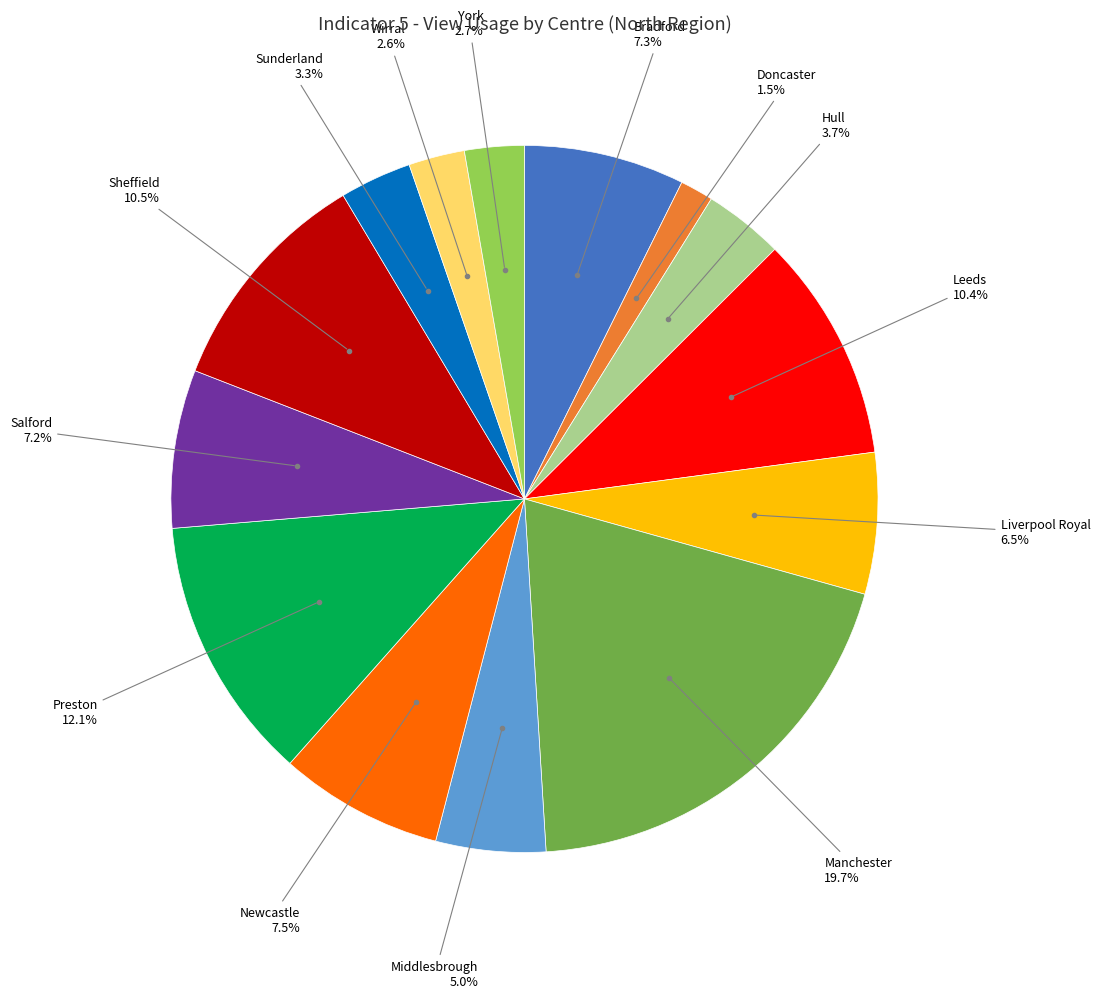

Which category has the smallest portion of the pie?

Doncaster